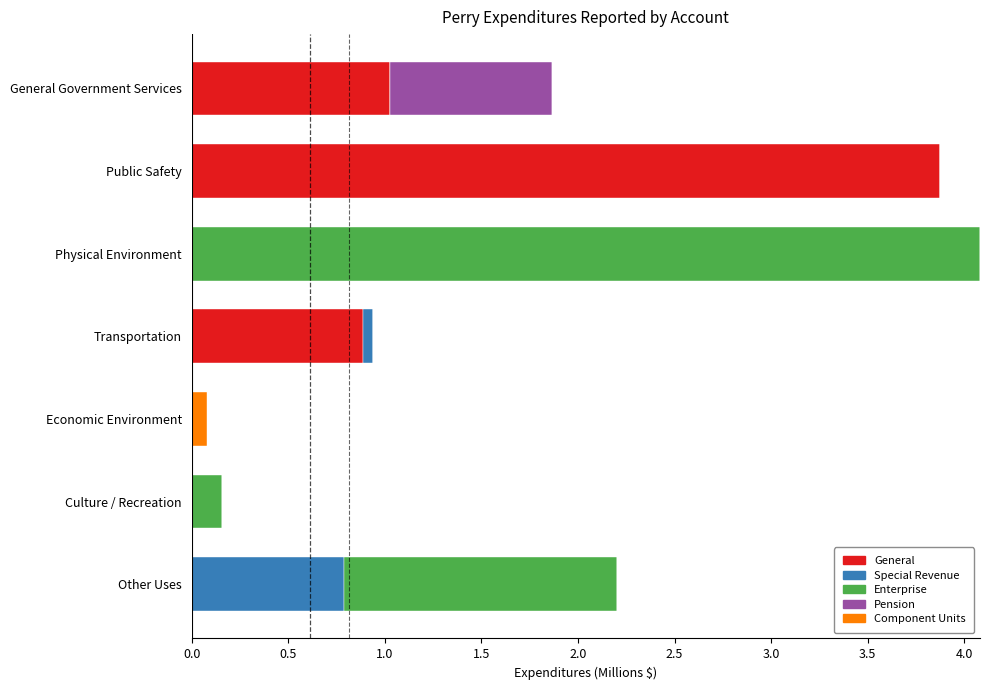

What is the maximum value for General?

3.9